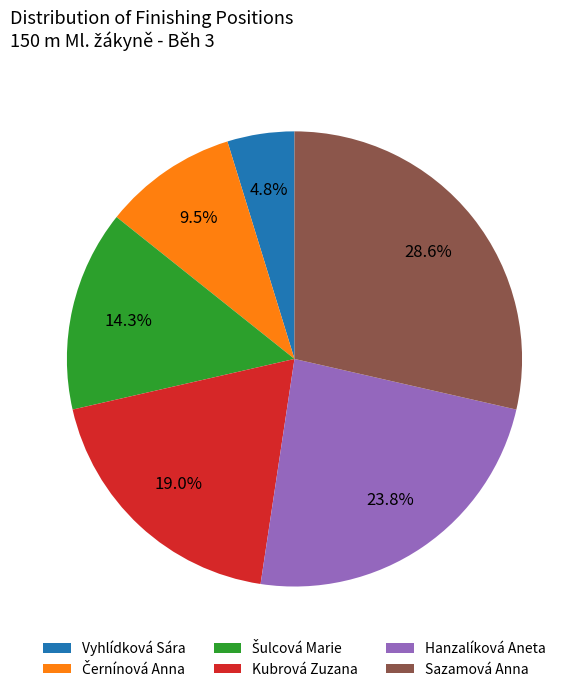

What is the smallest slice in the pie chart?

Vyhlídková Sára